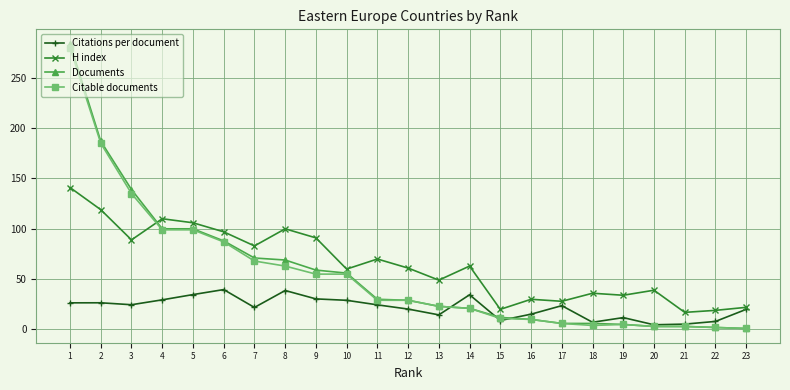

How many data points in Documents are less than 29?

11